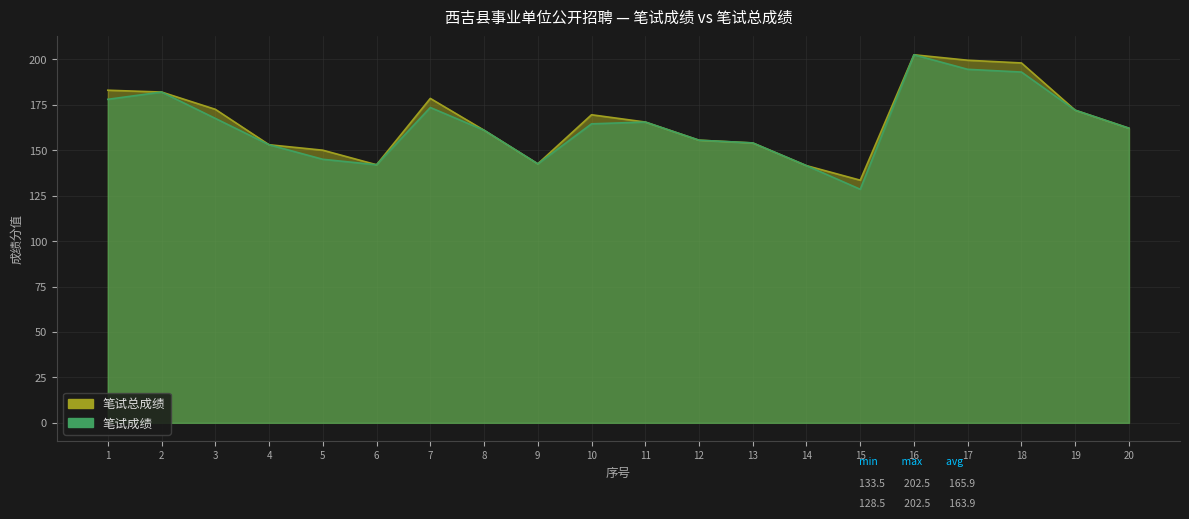

What is the minimum value for 笔试成绩?

128.5